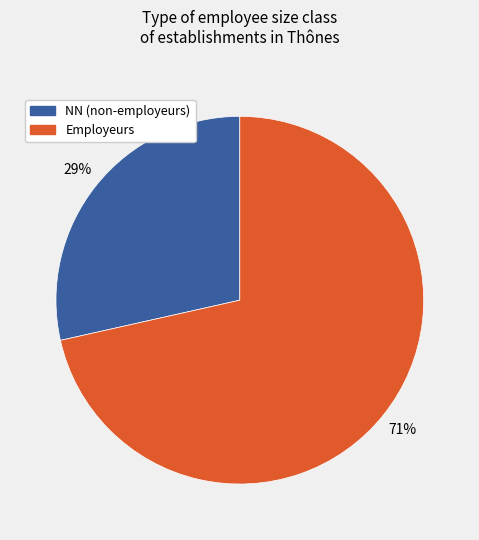

To the nearest percent, what is the combined percentage of Employeurs and NN (non-employeurs)?

100%